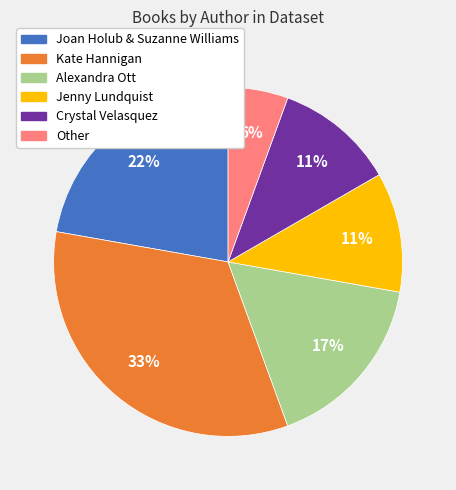

Combined, do Joan Holub & Suzanne Williams and Other account for over 50%?

No